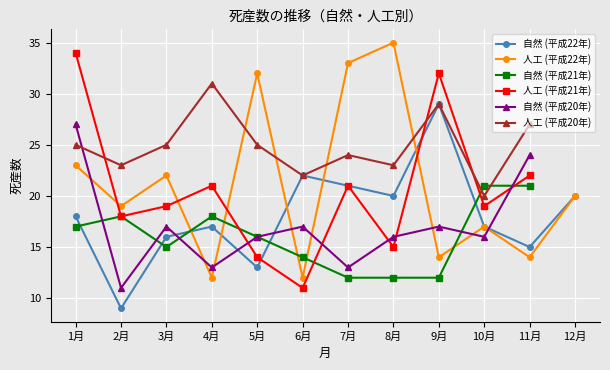

What is the label of the 7th point from the right?

6月